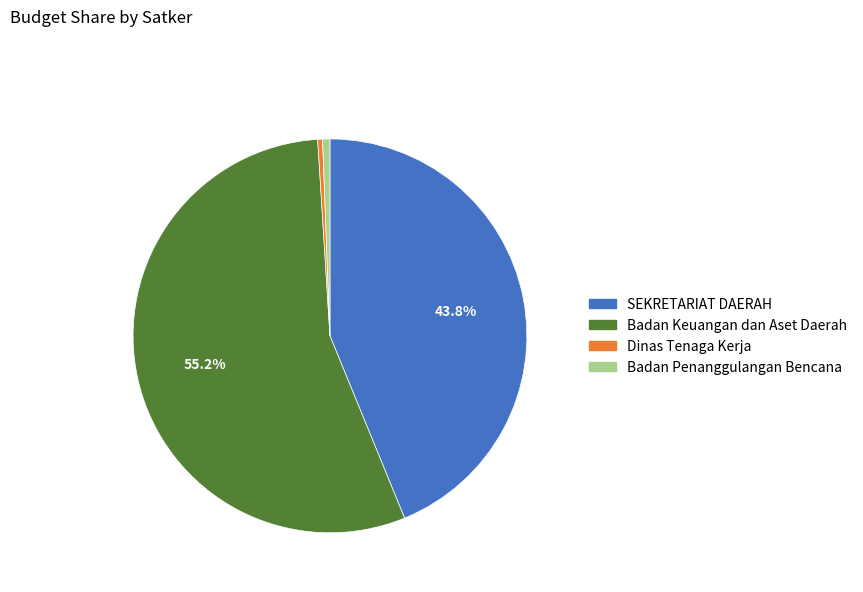

Does any single category account for the majority?

Yes